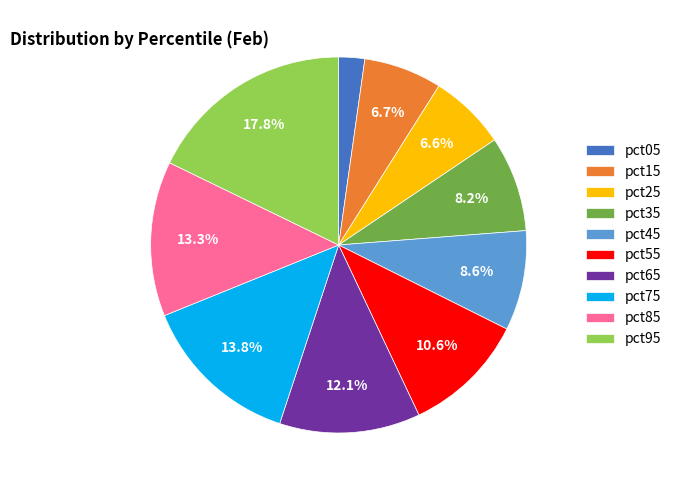

Is there a majority slice in this chart?

No